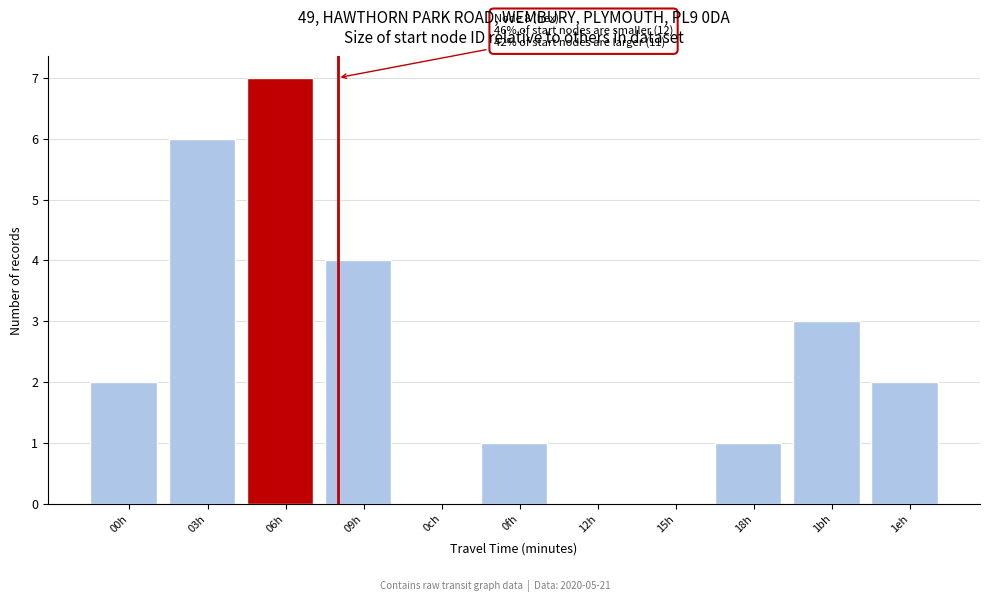

Reading left to right, transcribe all the data shown in this chart.

00h=2	03h=6	06h=7	09h=4	0ch=0	0fh=1	12h=0	15h=0	18h=1	1bh=3	1eh=2